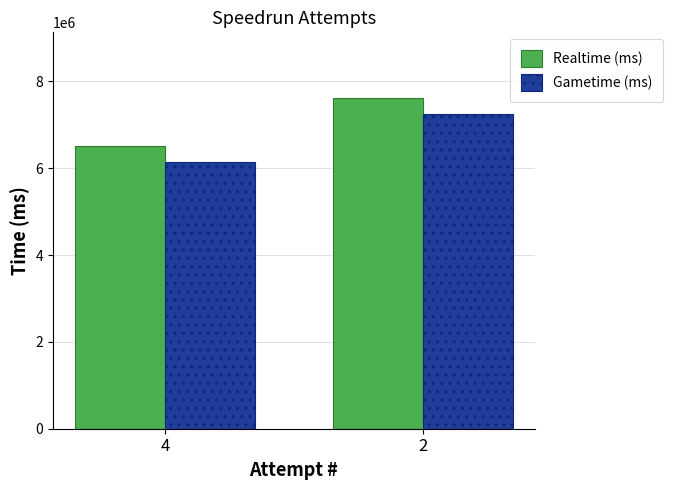

Reading left to right, list all the values displayed in this chart.

Realtime (ms): 6508631	7609008
Gametime (ms): 6151038	7245311